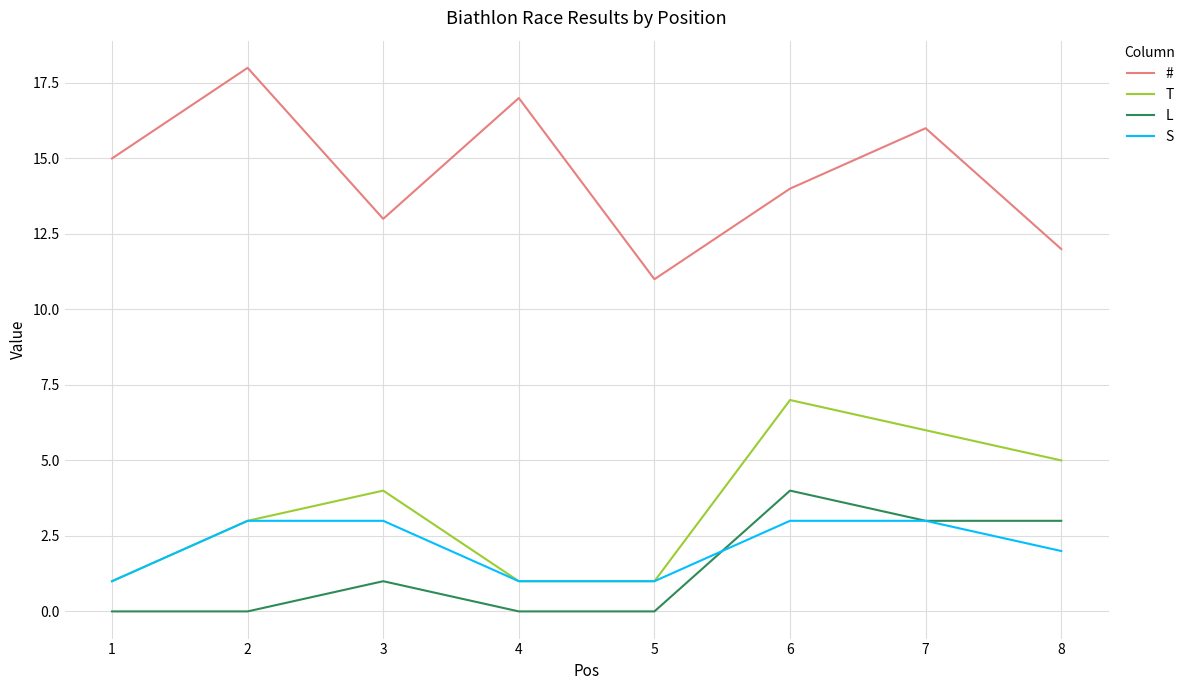

What is the total value across all series at 3?

21